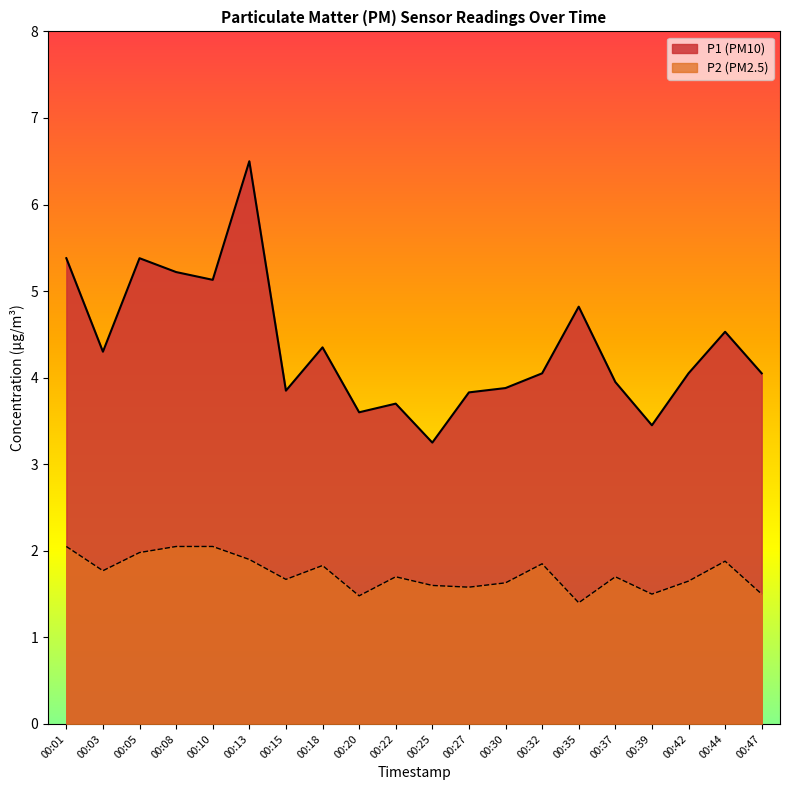

Which series has the largest range (max minus min)?

P1 line